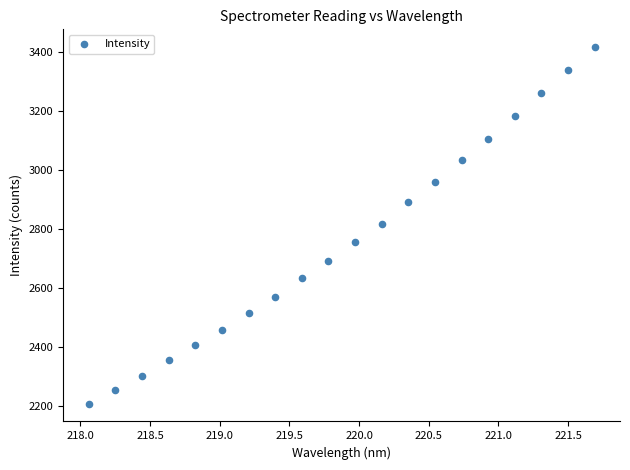

What is the range of X values (max minus min)?

3.6